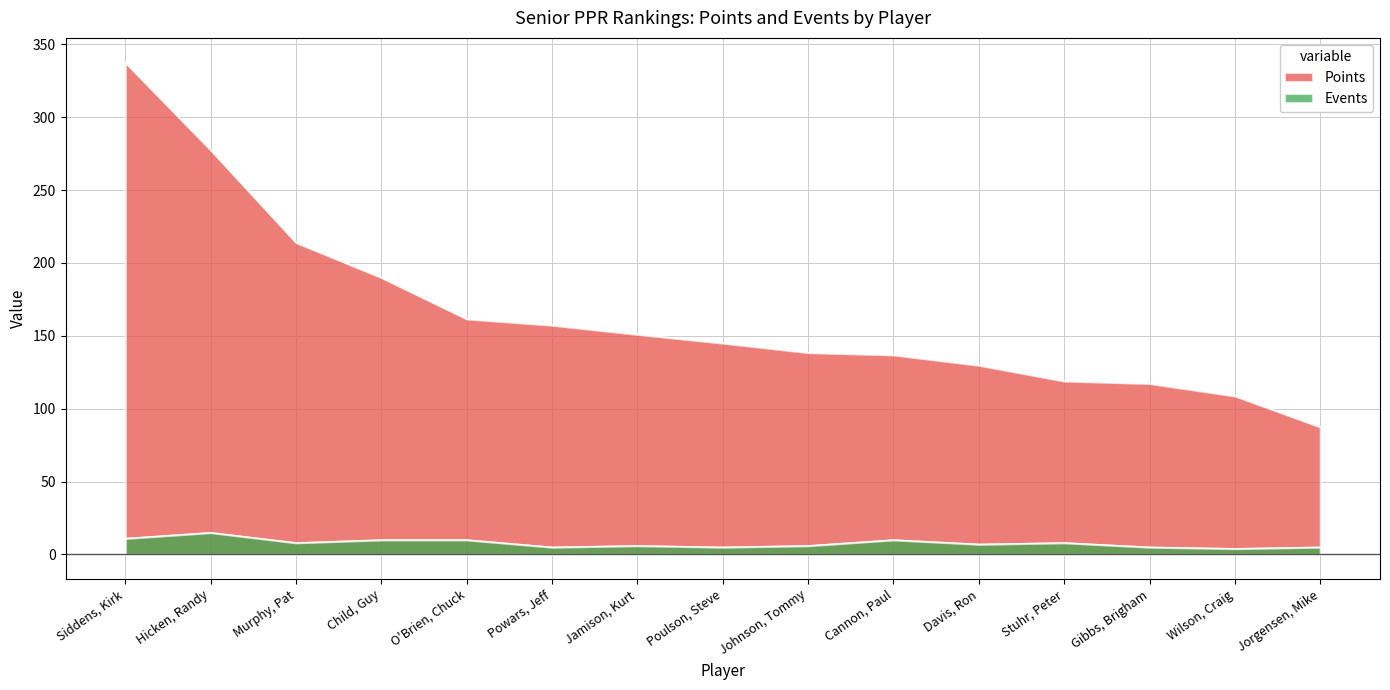

True or false: Events has a value of 5.0 at Poulson, Steve.

True